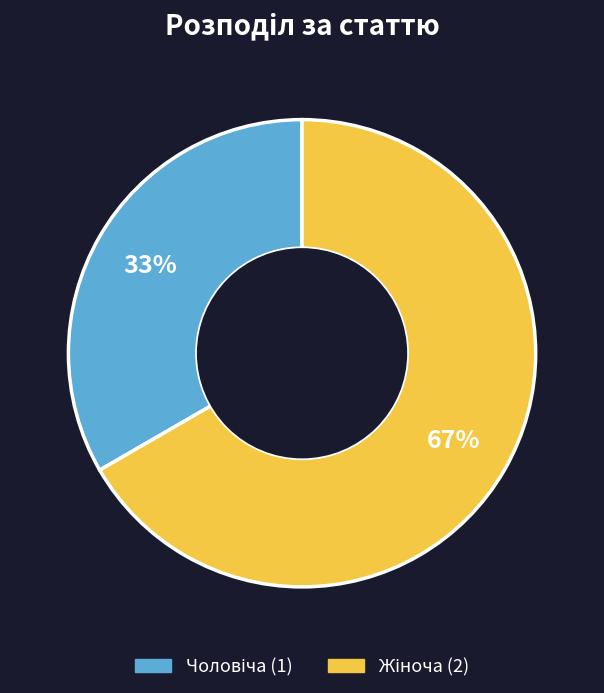

Is there any slice that represents more than half of the pie?

Yes